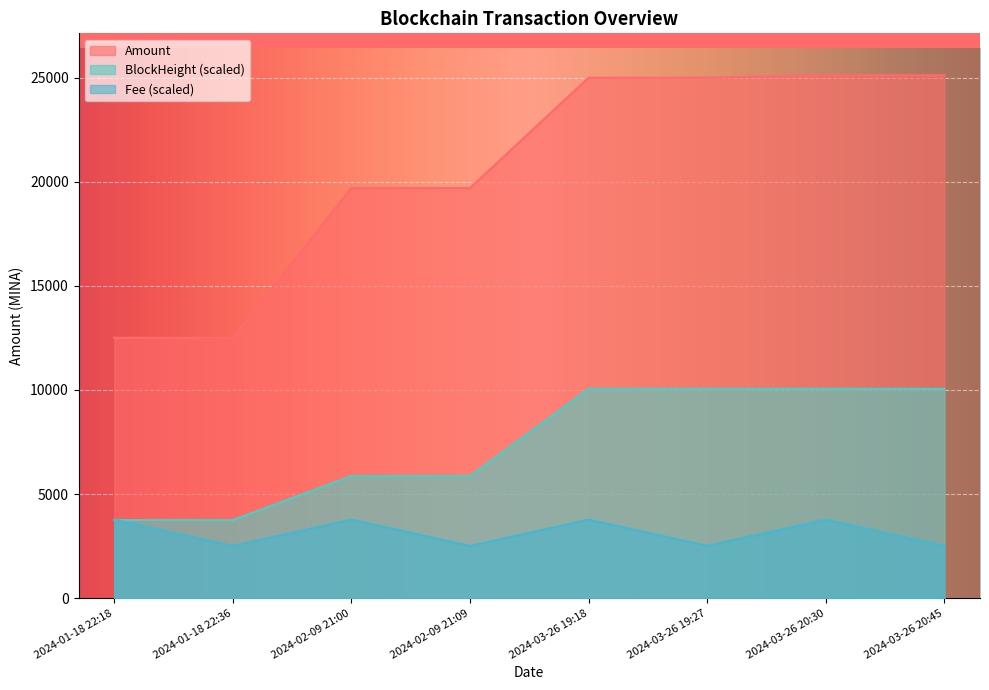

True or false: BlockHeight and Amount intersect in this chart.

False